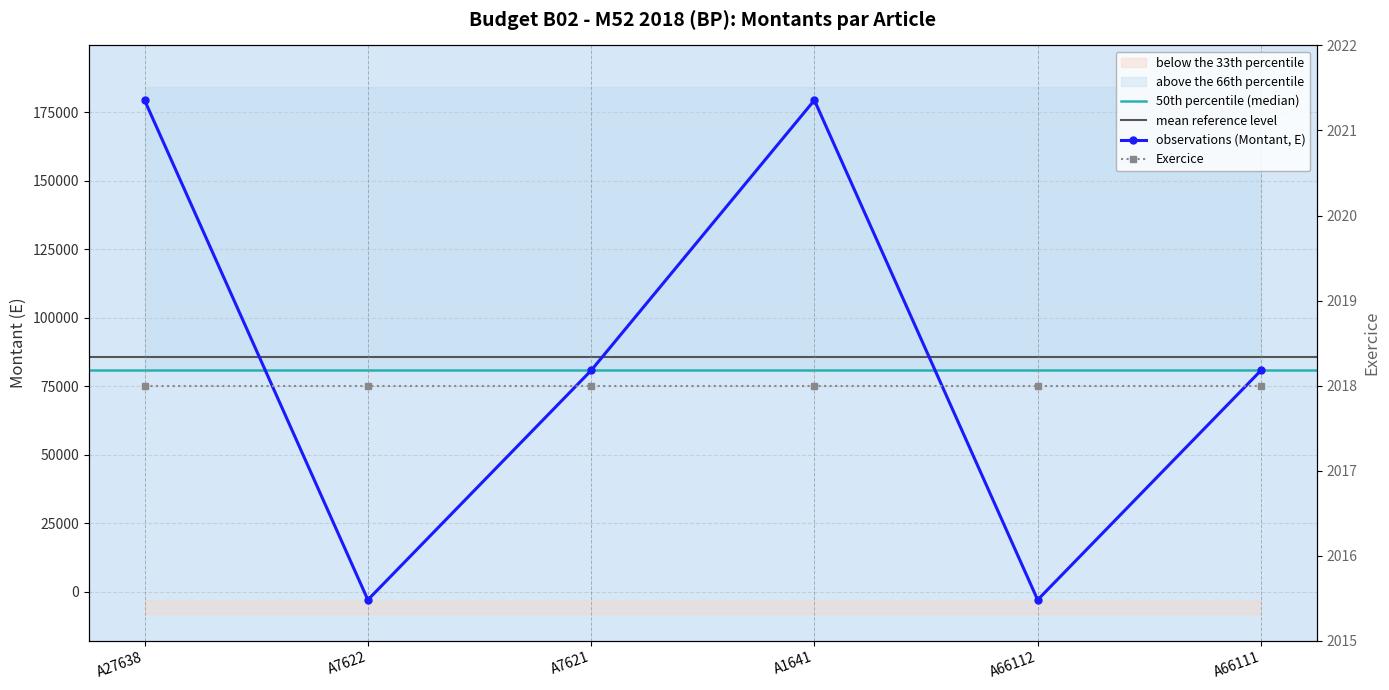

Does the chart have visible grid lines?

Yes